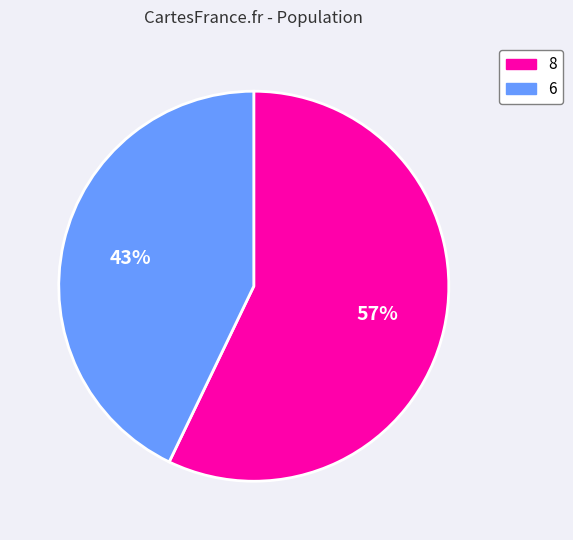

Is there a majority slice in this chart?

Yes